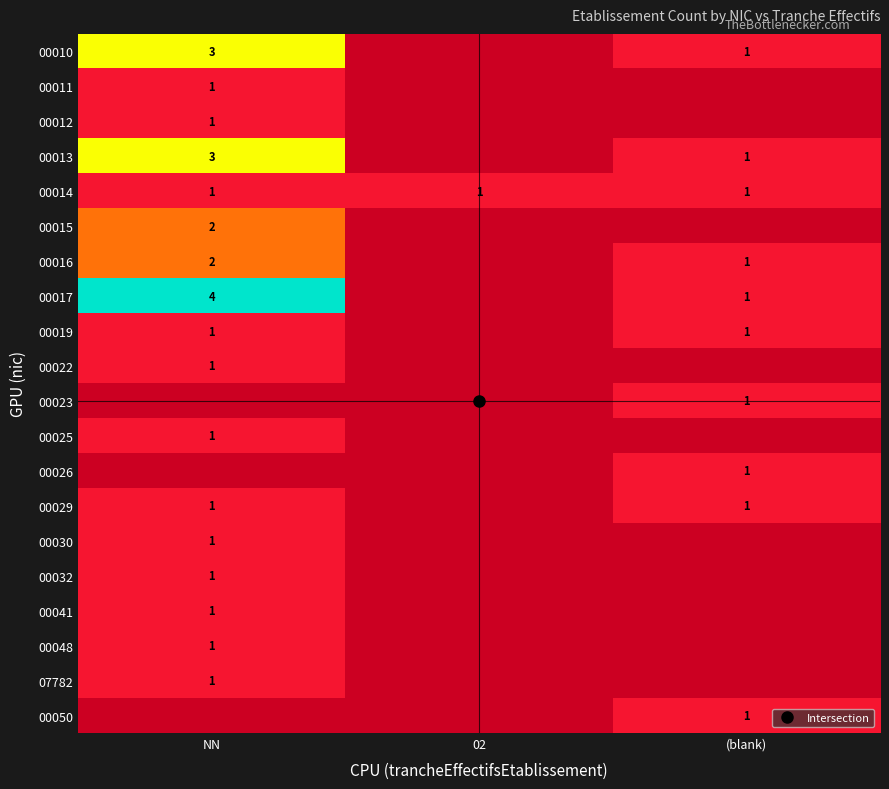

The 00015 series shows 1 at (blank). True or false?

False